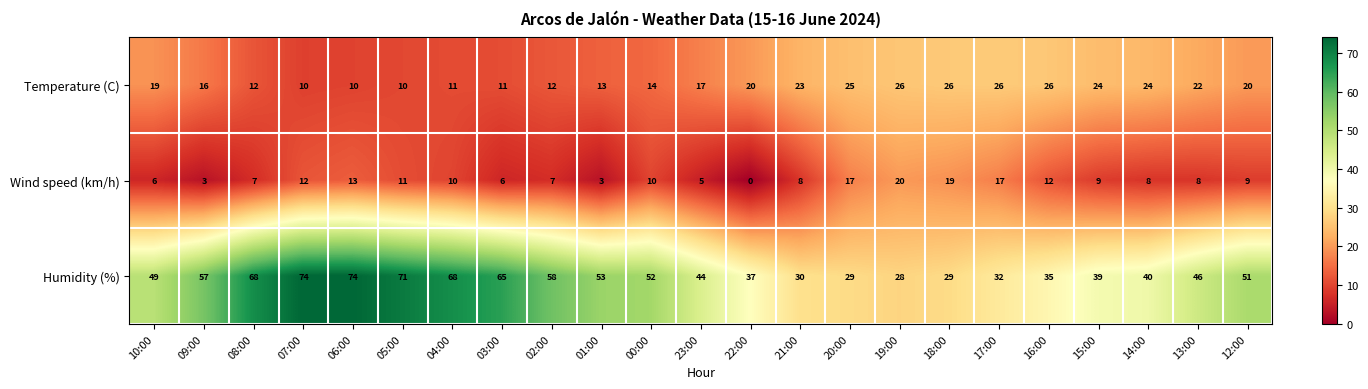

Between 04:00 and 20:00, which series saw the biggest shift?

Humidity (%)